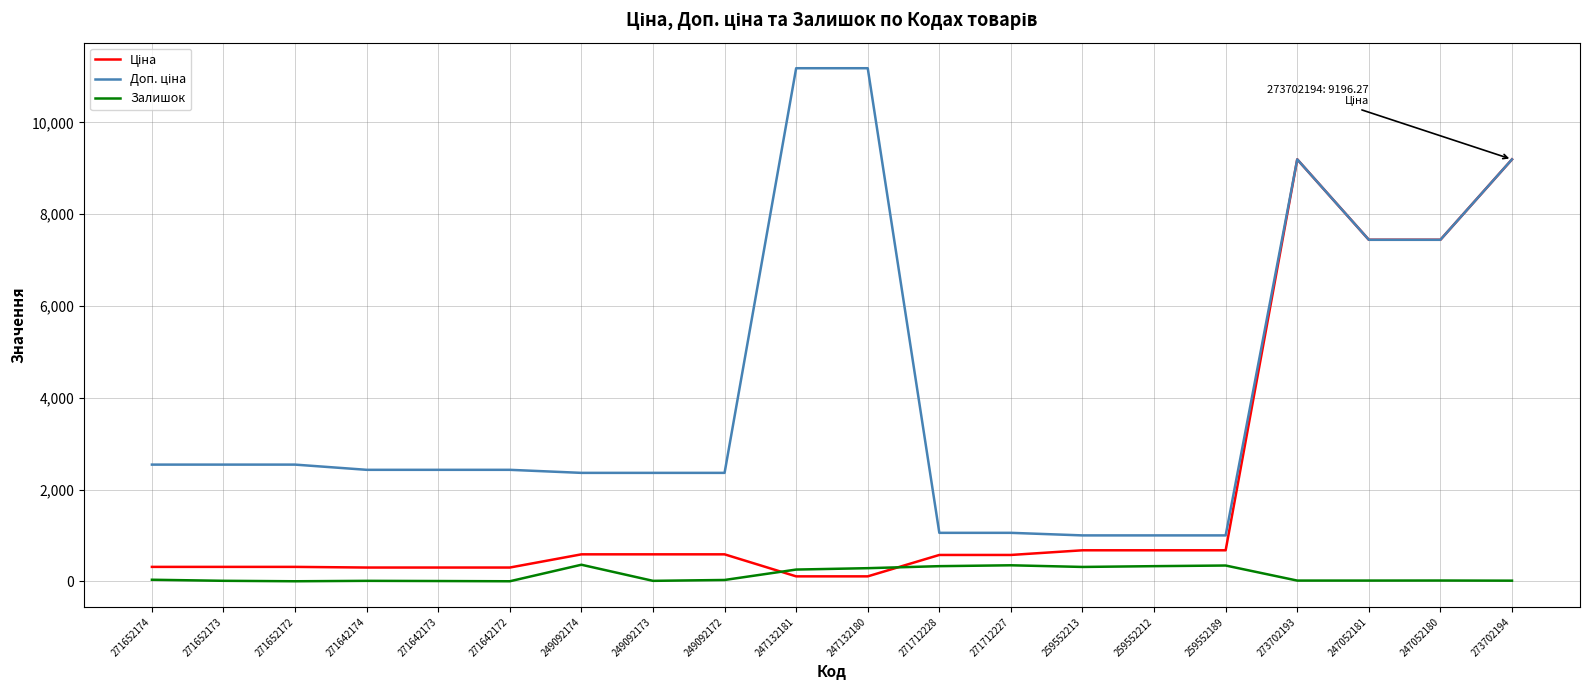

Is it true that Залишок equals 21.0 at 247052180?

True